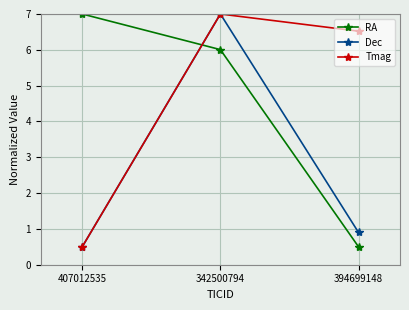

What is the maximum value shown in the chart?

7.0